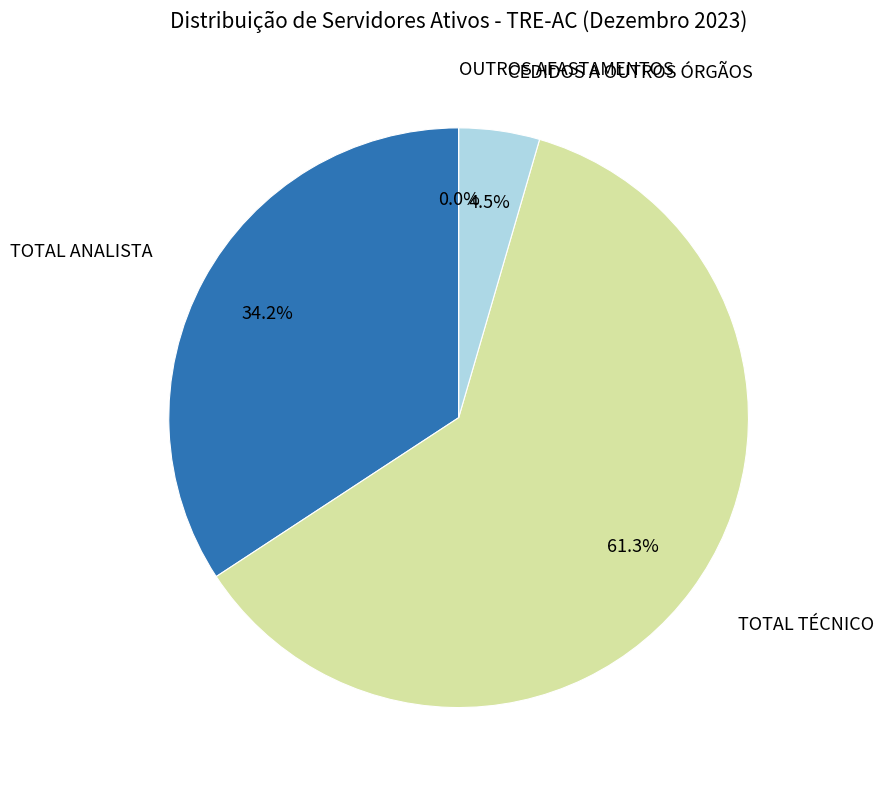

What is the total percentage of OUTROS AFASTAMENTOS and TOTAL TÉCNICO?

61.3%